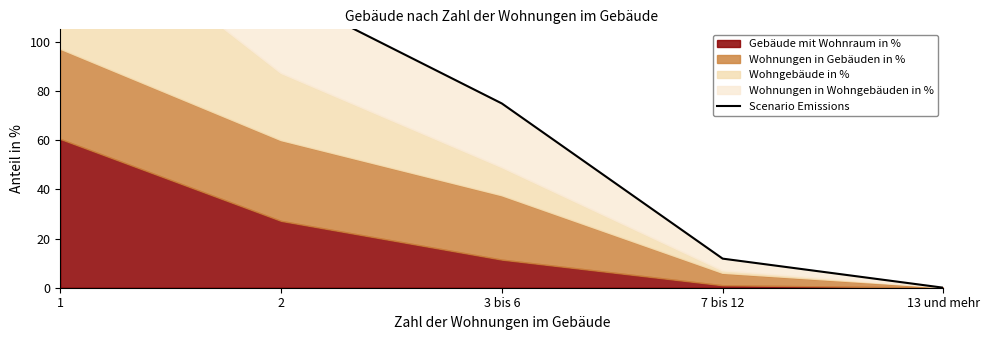

Reading left to right, list all the values displayed in this chart.

193.1	120.0	74.9	11.8	0.0